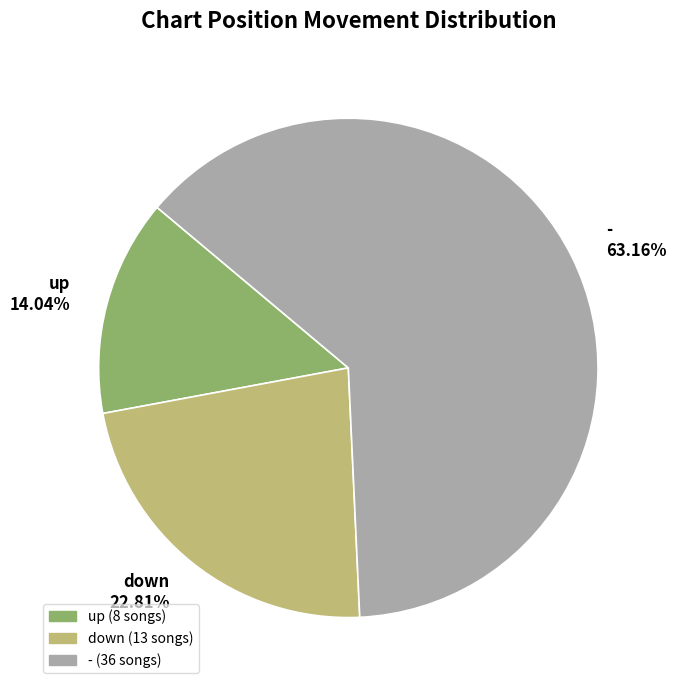

To the nearest percent, what is the difference between the largest and smallest slice percentages?

49%